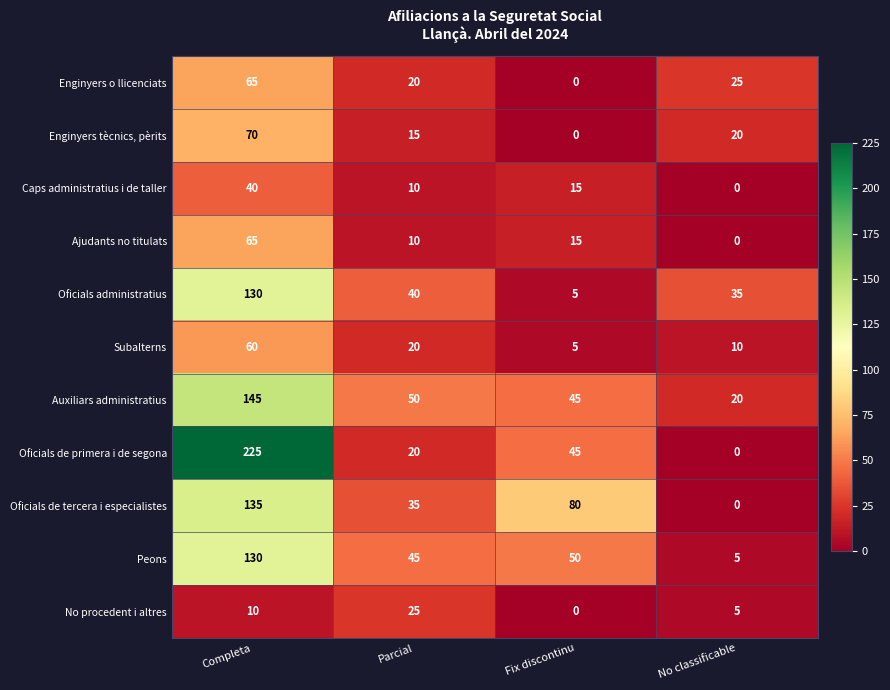

Count the number of data series in this chart.

11